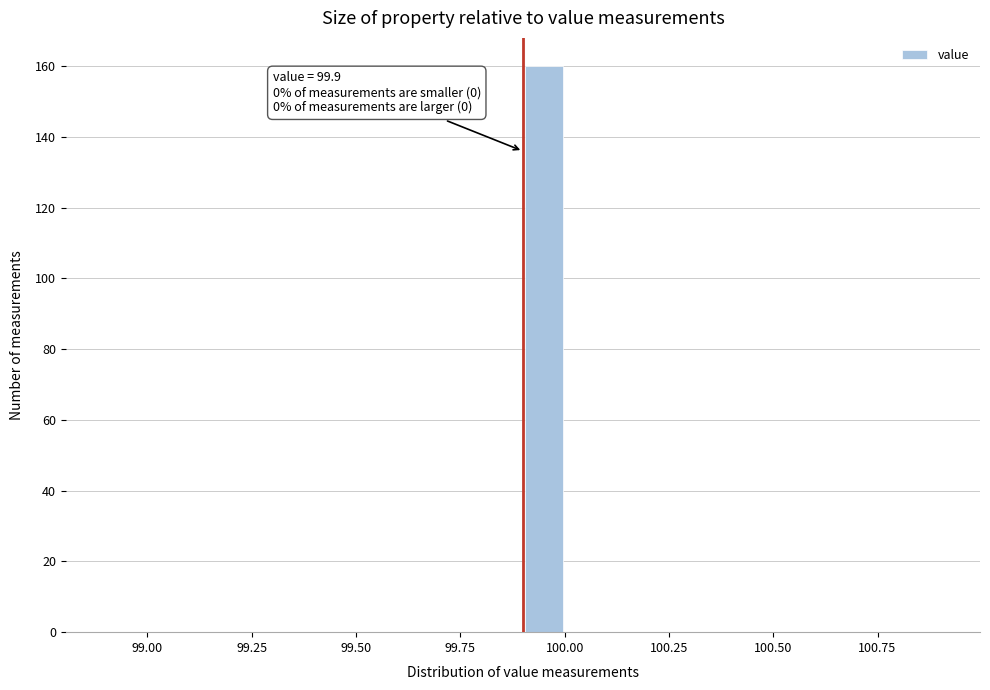

Read against the x-axis, roughly where is the centre of the tallest bar?

99.95